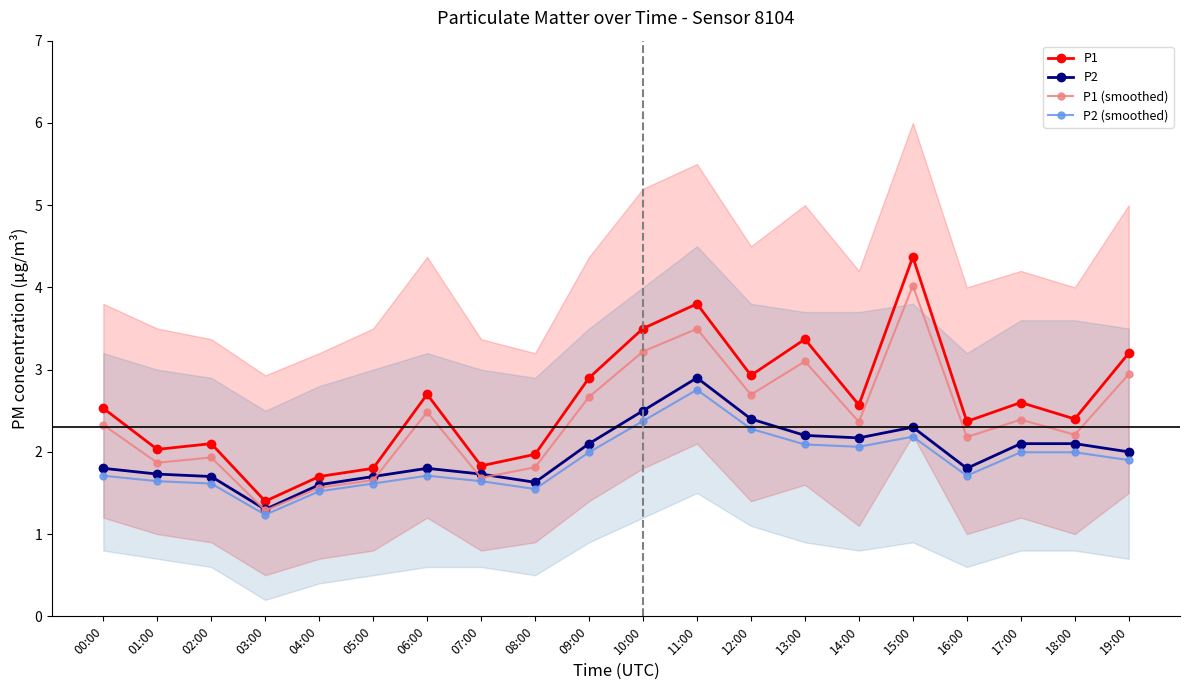

True or false: P2 and P1 cross at least once.

False